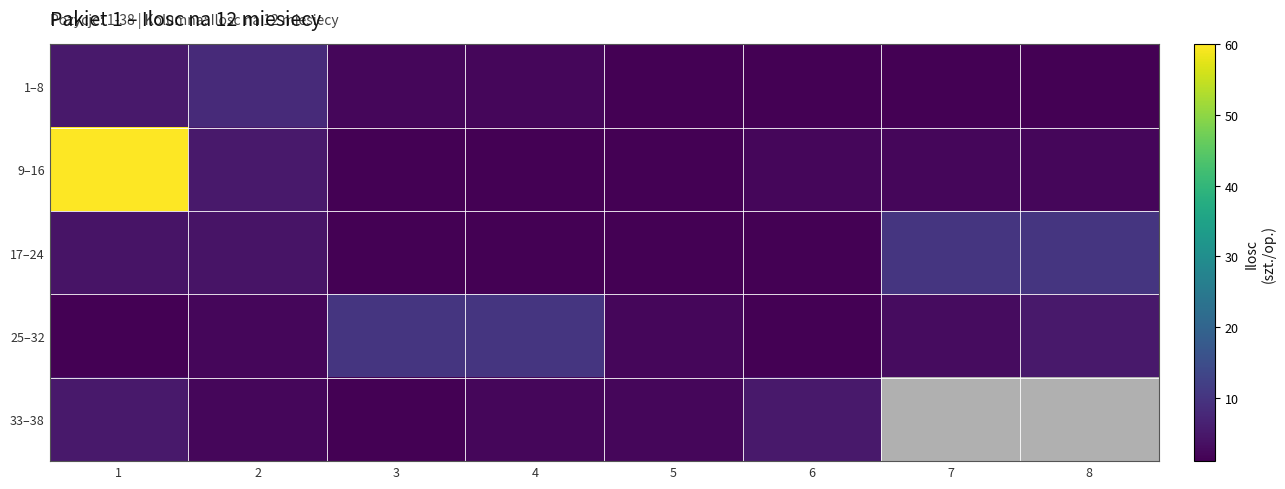

Read the 25–32 value at 6.

1.0